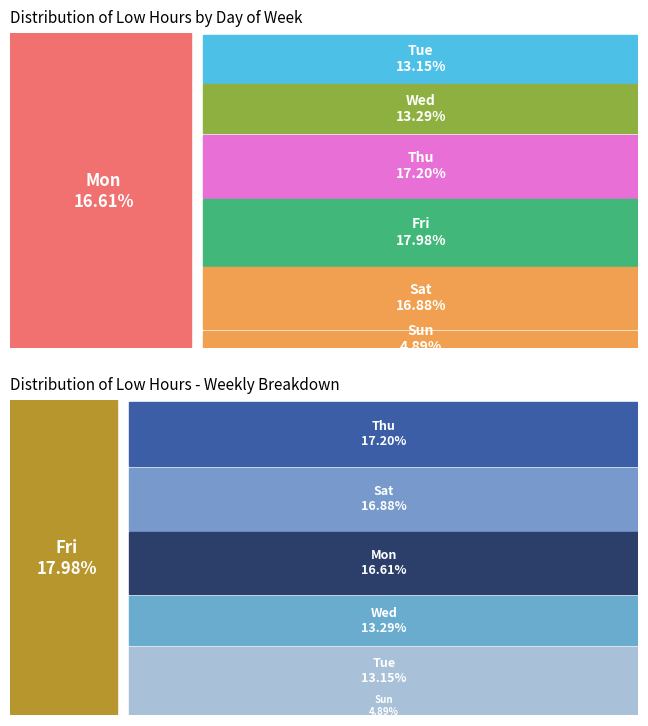

Which category has the biggest portion of the pie?

4-Fri